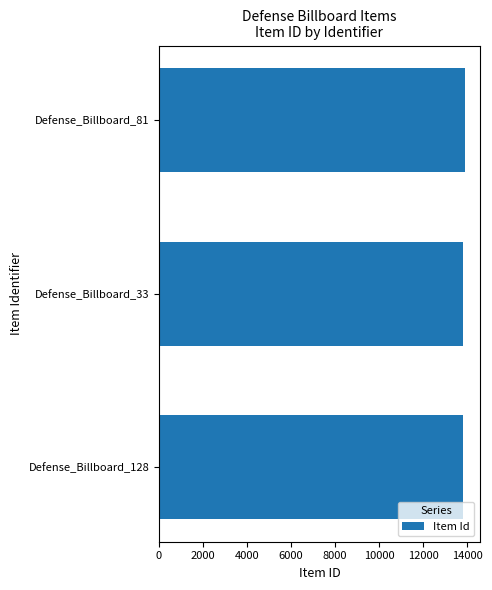

Is it true that the value at Defense_Billboard_33 is 13830?

True